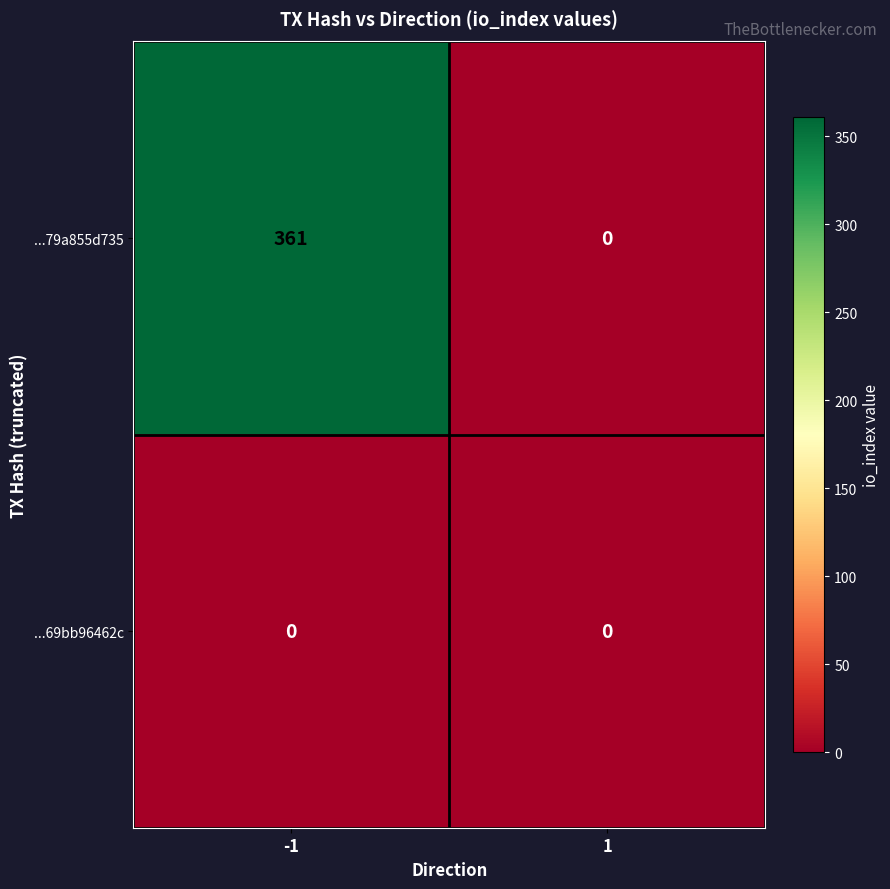

At which category does the chart reach its peak across all series?

-1